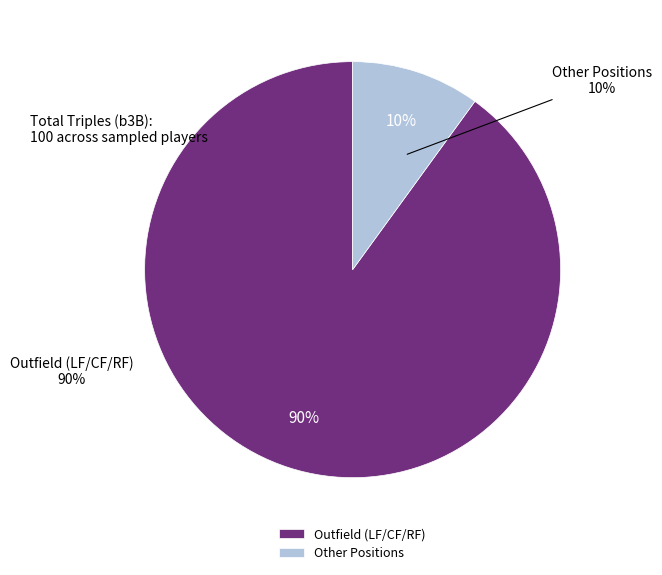

True or false: 1B/C/DH accounts for 11% of the total.

False